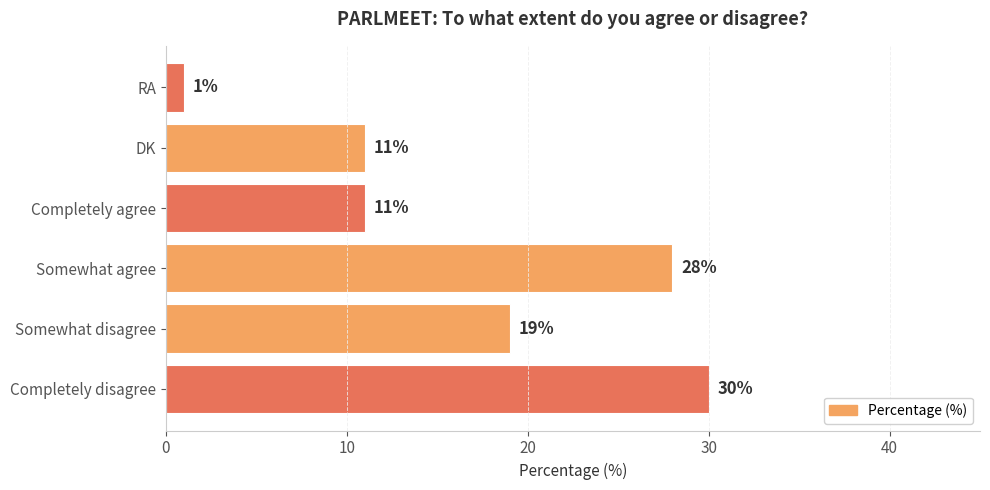

What is the difference between the second highest and second lowest values?

17